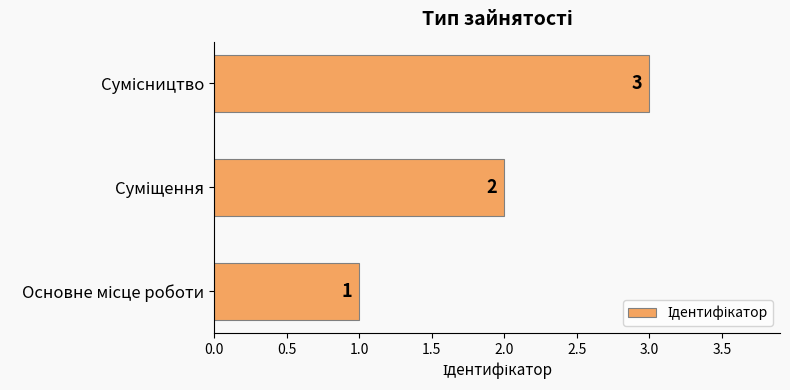

How many values are between 1 and 3?

3